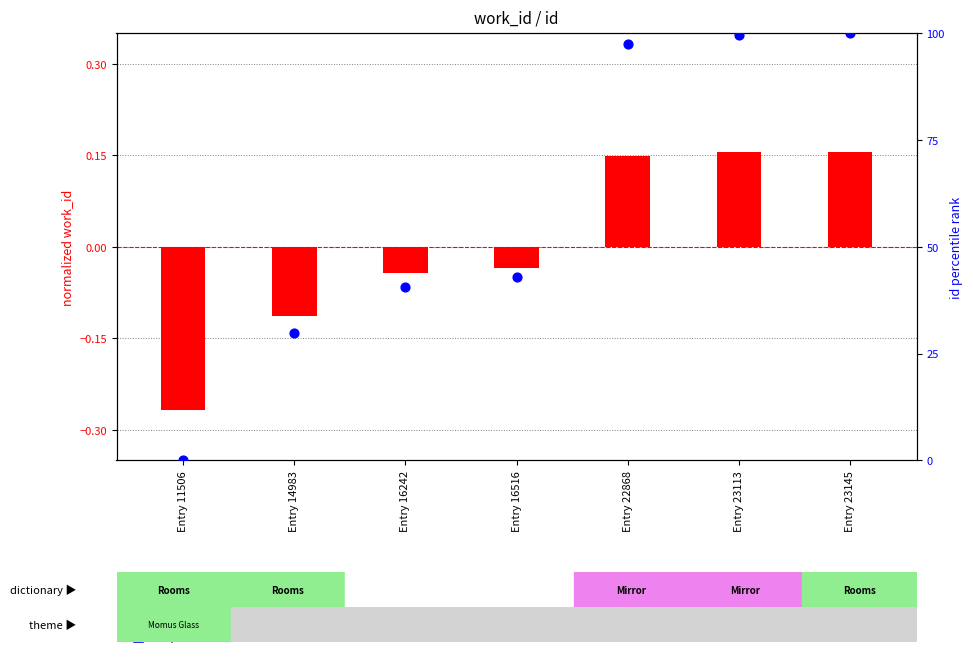

Is the value of id percentile rank at Entry 23113 greater than the value of normalized work_id at Entry 23145?

Yes